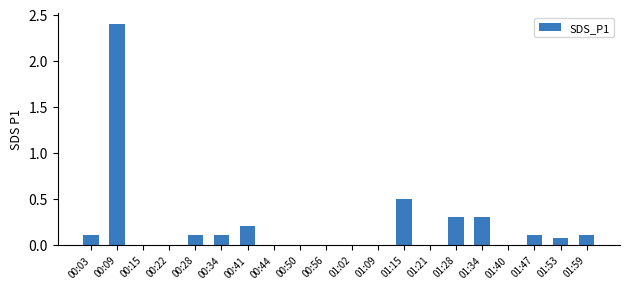

Between 01:21 and 00:03, which is larger?

00:03